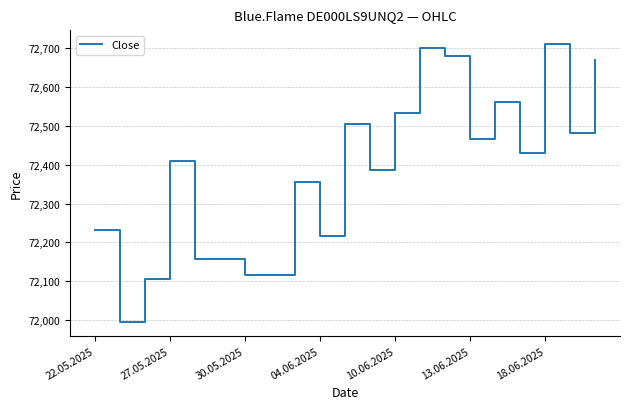

What is the greatest value displayed?

72711